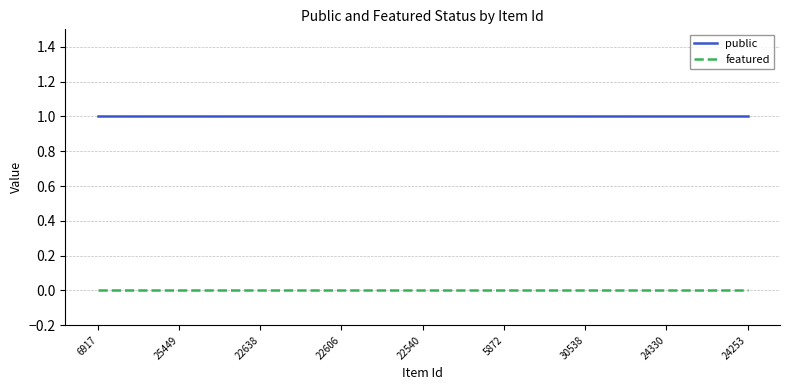

Does the chart have visible grid lines?

Yes